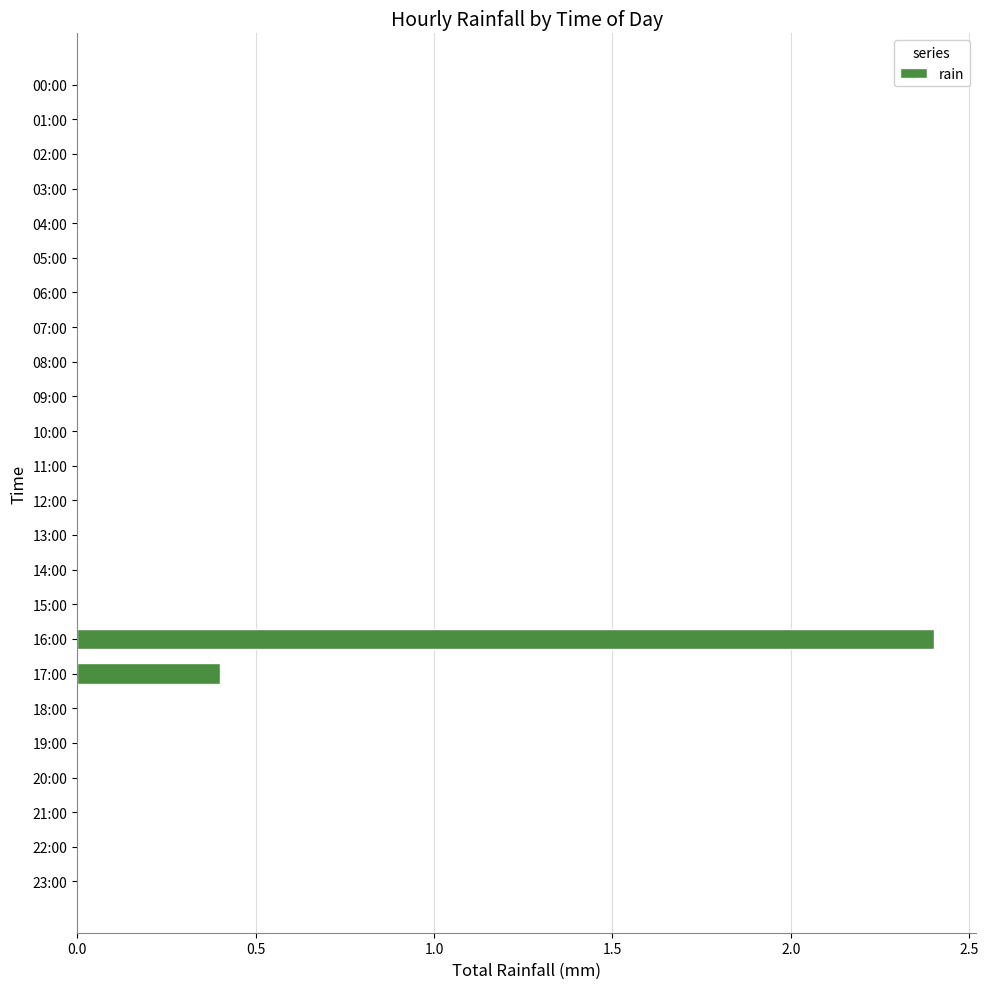

Count the number of data series in this chart.

1